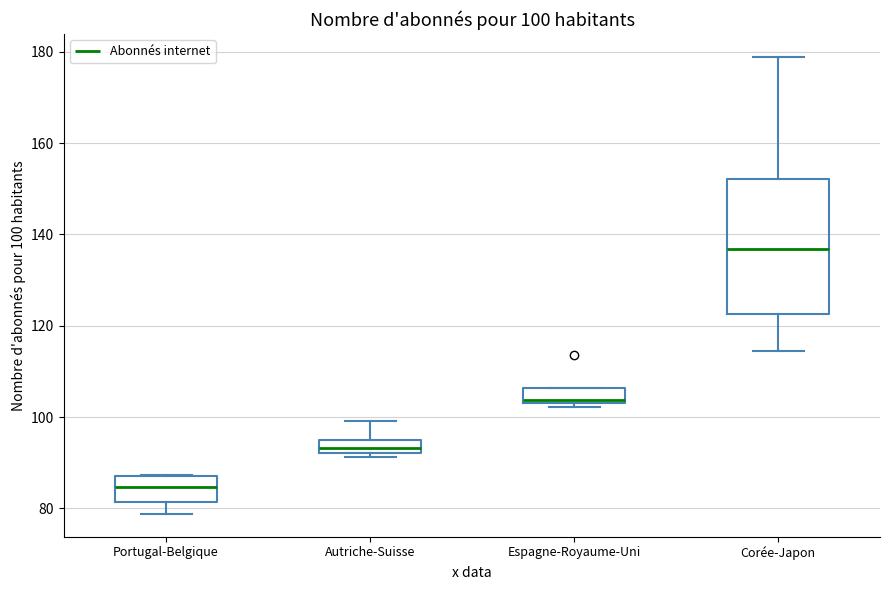

Which box's median line is the highest?

Corée-Japon